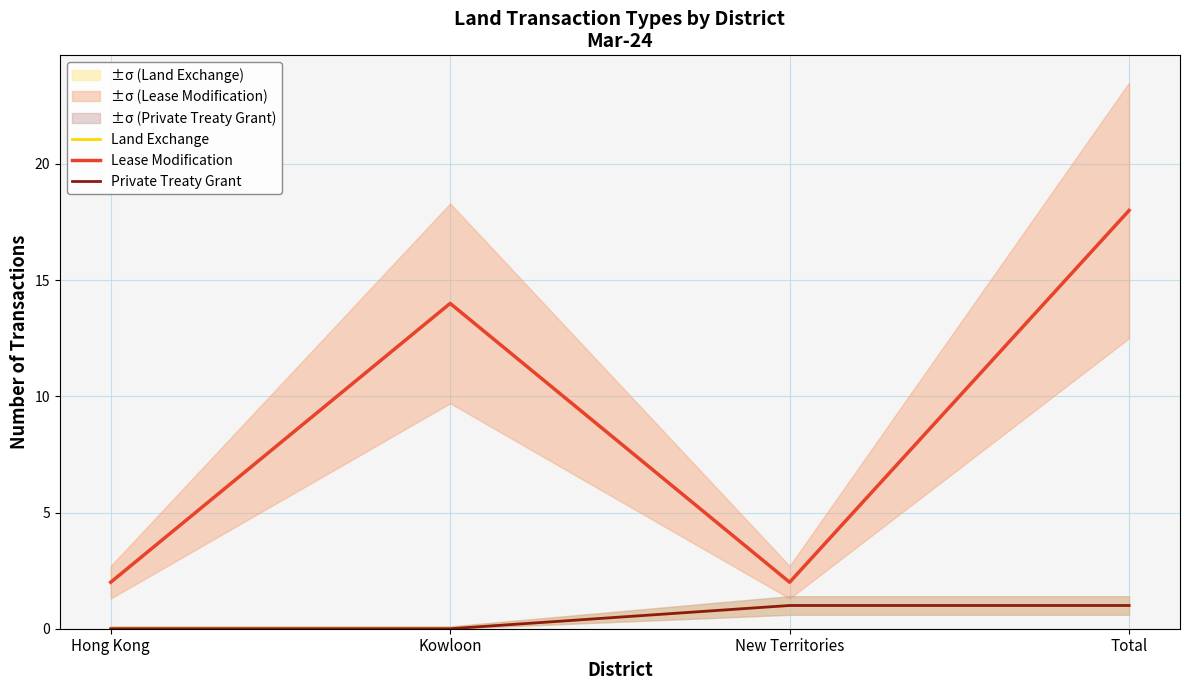

Reading right to left, transcribe all the data shown in this chart.

Land Exchange: Total=1	New Territories=1	Kowloon=0	Hong Kong=0
Lease Modification: Total=18	New Territories=2	Kowloon=14	Hong Kong=2
Private Treaty Grant: Total=1	New Territories=1	Kowloon=0	Hong Kong=0